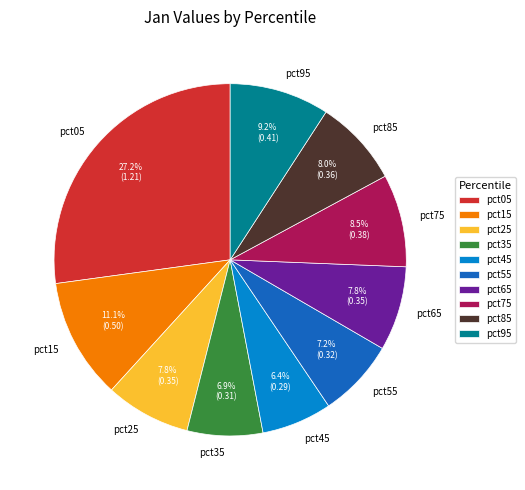

To the nearest percent, what is the combined percentage of pct45 and pct25?

14%